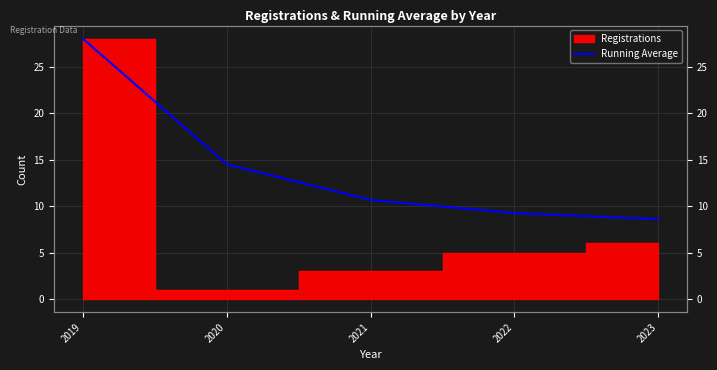

Is it true that the value at 2023 is 8.6?

True